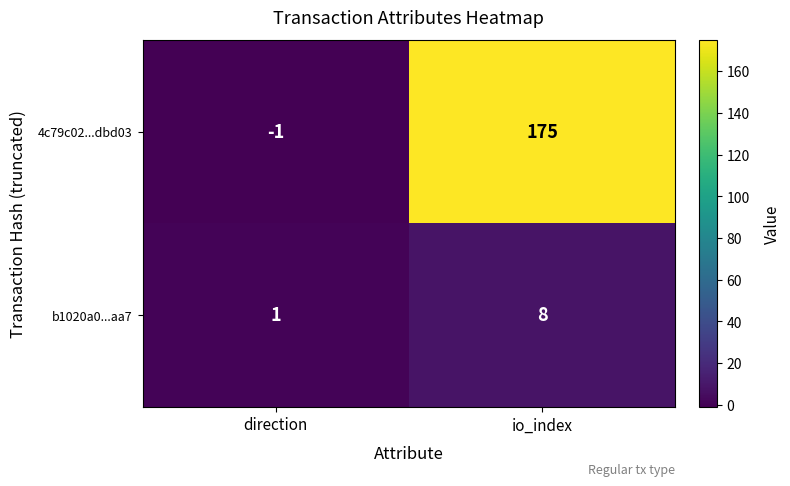

What is the sum of the 4c79c02...dbd03 values at io_index and direction?

174